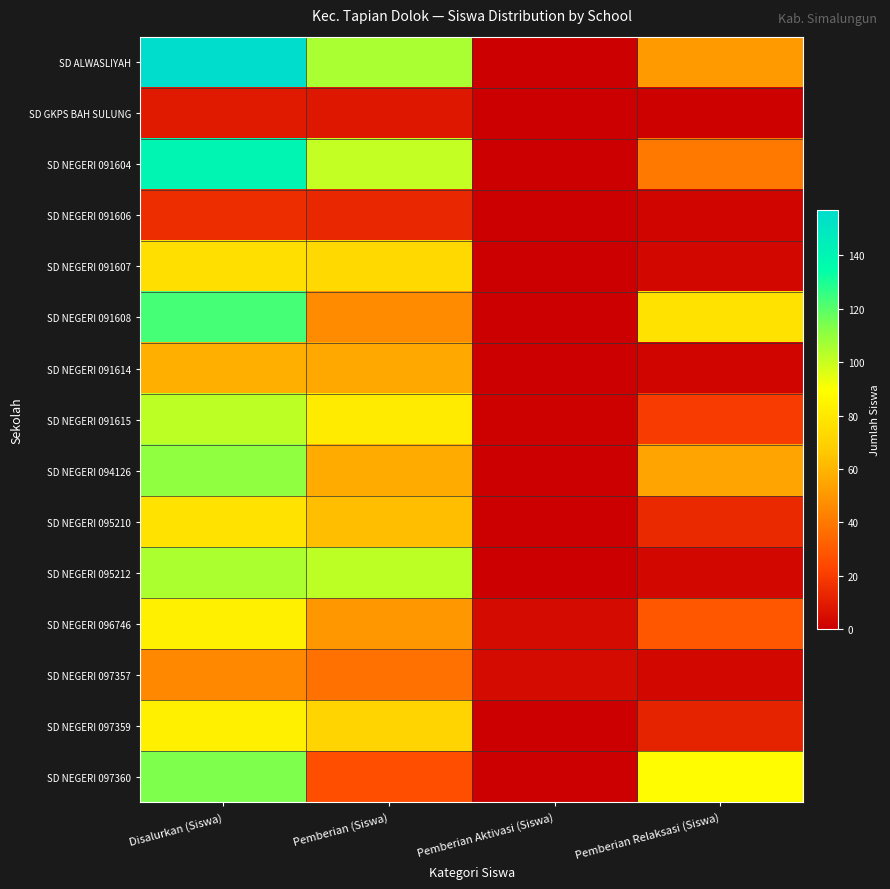

Reading left to right, what are all the values shown in this chart?

SD ALWASLIYAH: Disalurkan (Siswa)=157	Pemberian (Siswa)=106	Pemberian Aktivasi (Siswa)=0	Pemberian Relaksasi (Siswa)=51
SD GKPS BAH SULUNG: Disalurkan (Siswa)=9	Pemberian (Siswa)=8	Pemberian Aktivasi (Siswa)=0	Pemberian Relaksasi (Siswa)=1
SD NEGERI 091604: Disalurkan (Siswa)=141	Pemberian (Siswa)=101	Pemberian Aktivasi (Siswa)=0	Pemberian Relaksasi (Siswa)=40
SD NEGERI 091606: Disalurkan (Siswa)=15	Pemberian (Siswa)=13	Pemberian Aktivasi (Siswa)=0	Pemberian Relaksasi (Siswa)=2
SD NEGERI 091607: Disalurkan (Siswa)=76	Pemberian (Siswa)=73	Pemberian Aktivasi (Siswa)=0	Pemberian Relaksasi (Siswa)=3
SD NEGERI 091608: Disalurkan (Siswa)=123	Pemberian (Siswa)=46	Pemberian Aktivasi (Siswa)=0	Pemberian Relaksasi (Siswa)=77
SD NEGERI 091614: Disalurkan (Siswa)=58	Pemberian (Siswa)=56	Pemberian Aktivasi (Siswa)=0	Pemberian Relaksasi (Siswa)=2
SD NEGERI 091615: Disalurkan (Siswa)=102	Pemberian (Siswa)=81	Pemberian Aktivasi (Siswa)=1	Pemberian Relaksasi (Siswa)=20
SD NEGERI 094126: Disalurkan (Siswa)=111	Pemberian (Siswa)=57	Pemberian Aktivasi (Siswa)=0	Pemberian Relaksasi (Siswa)=54
SD NEGERI 095210: Disalurkan (Siswa)=77	Pemberian (Siswa)=63	Pemberian Aktivasi (Siswa)=0	Pemberian Relaksasi (Siswa)=14
SD NEGERI 095212: Disalurkan (Siswa)=105	Pemberian (Siswa)=102	Pemberian Aktivasi (Siswa)=0	Pemberian Relaksasi (Siswa)=3
SD NEGERI 096746: Disalurkan (Siswa)=83	Pemberian (Siswa)=50	Pemberian Aktivasi (Siswa)=4	Pemberian Relaksasi (Siswa)=29
SD NEGERI 097357: Disalurkan (Siswa)=45	Pemberian (Siswa)=38	Pemberian Aktivasi (Siswa)=4	Pemberian Relaksasi (Siswa)=3
SD NEGERI 097359: Disalurkan (Siswa)=83	Pemberian (Siswa)=71	Pemberian Aktivasi (Siswa)=0	Pemberian Relaksasi (Siswa)=12
SD NEGERI 097360: Disalurkan (Siswa)=114	Pemberian (Siswa)=26	Pemberian Aktivasi (Siswa)=0	Pemberian Relaksasi (Siswa)=88